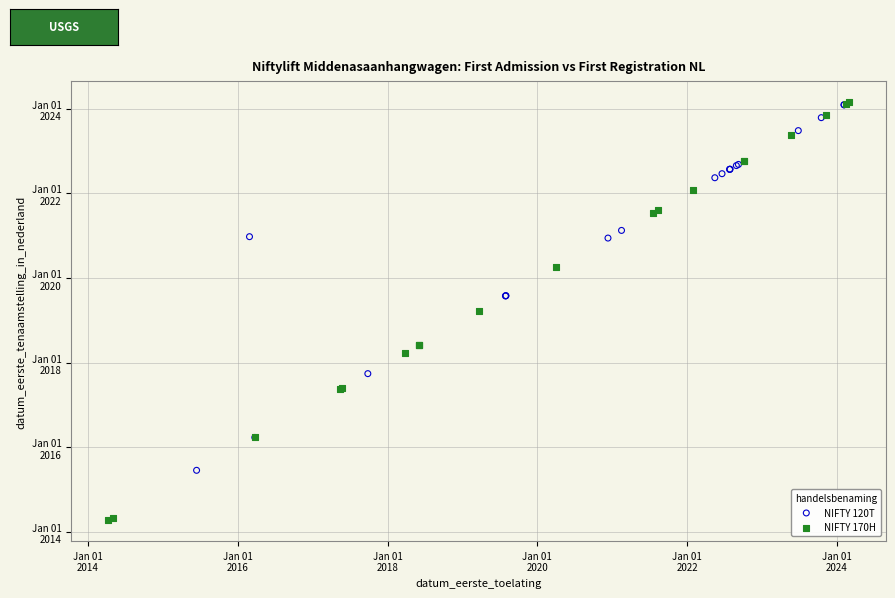

What are all the series names shown in the legend?

NIFTY 120T, NIFTY 170H